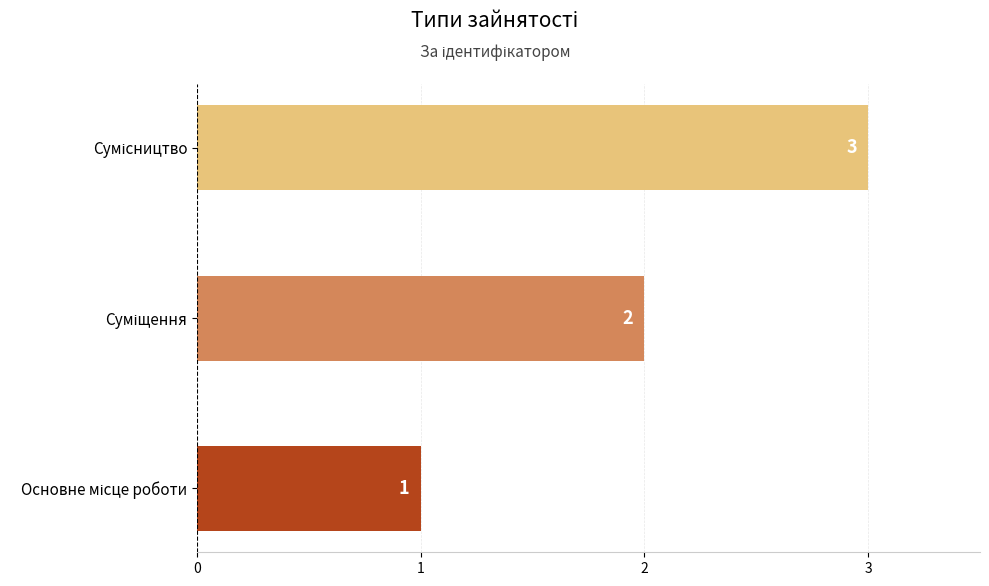

What is the greatest value displayed?

3